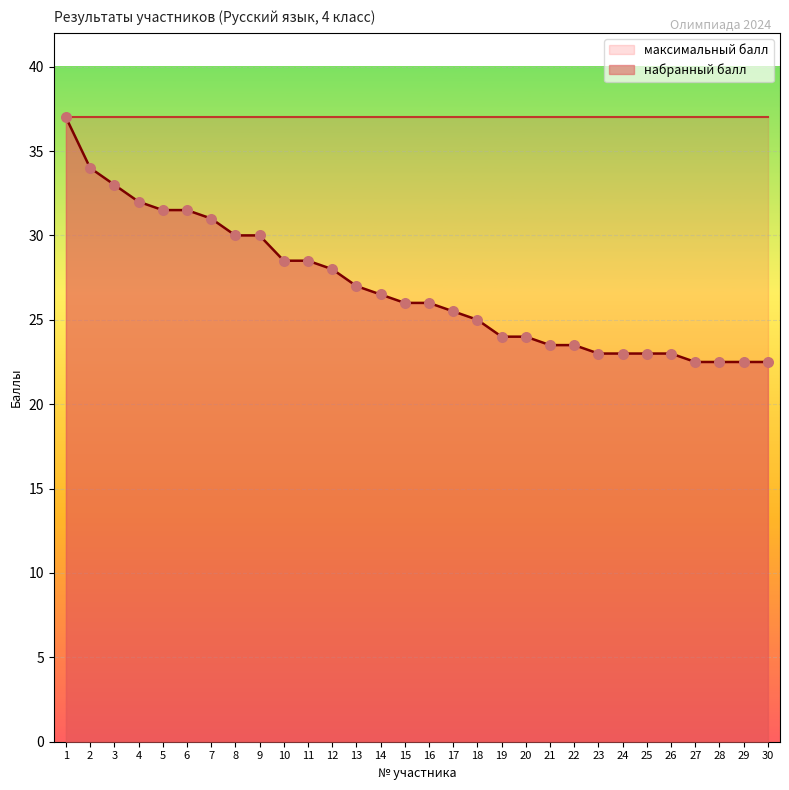

Between 23 and 30, which is larger?

23